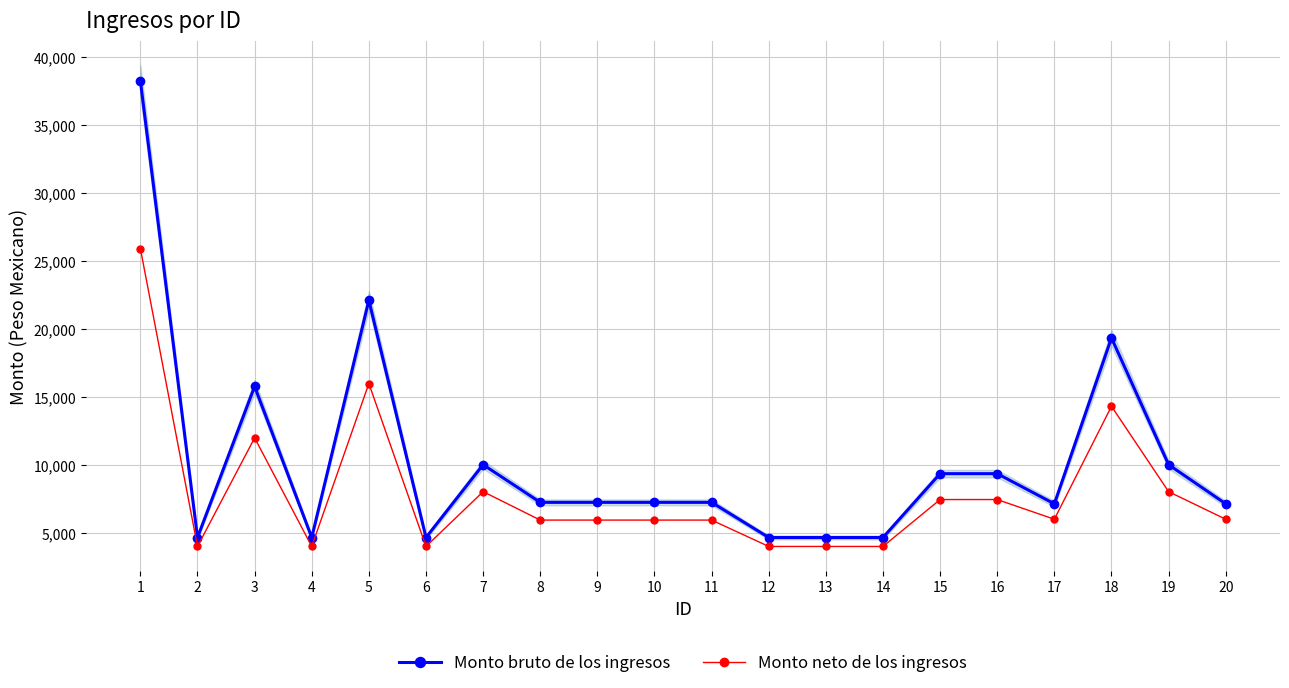

How many interior local valleys does the Monto neto de los ingresos series have?

4